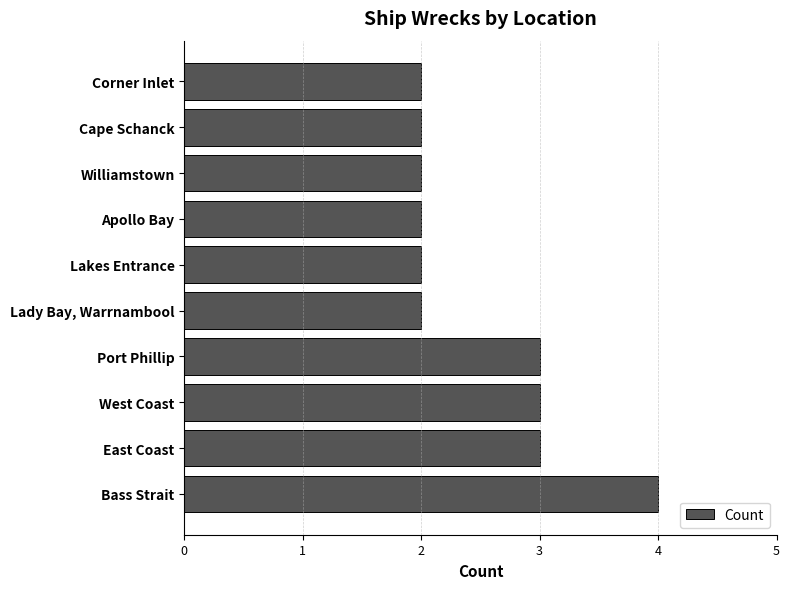

How many bars are there in total?

10